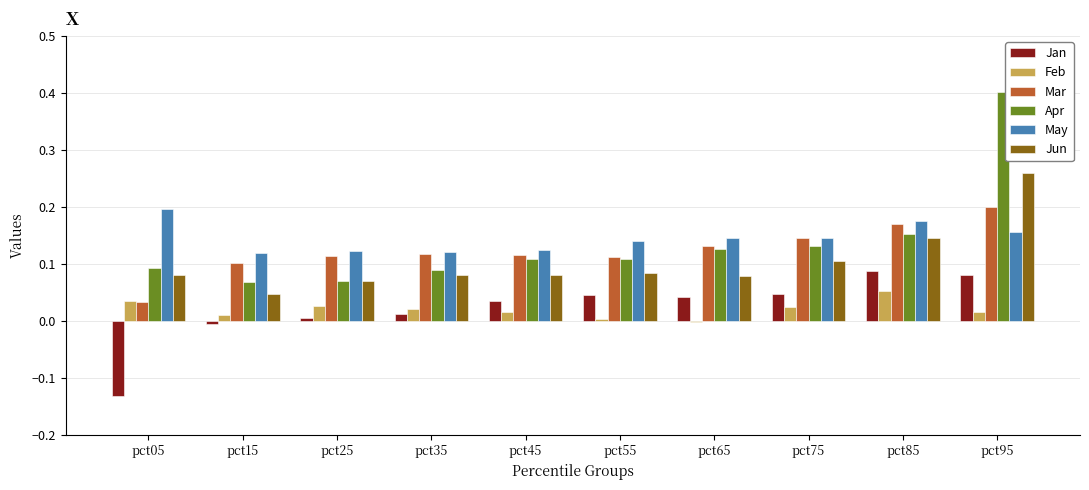

What is the sum of all May values?

1.4